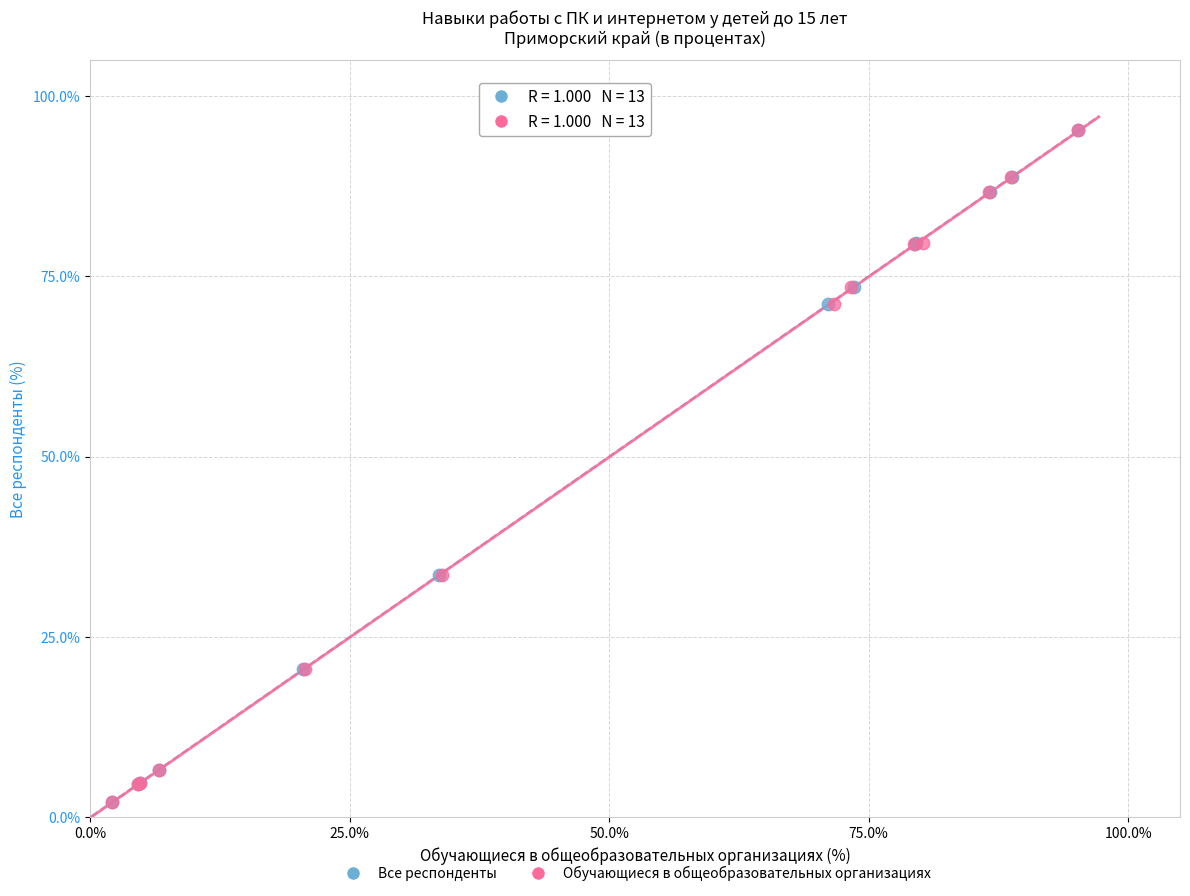

What are all the series names shown in the legend?

Все респонденты, Обучающиеся в общеобразовательных организациях